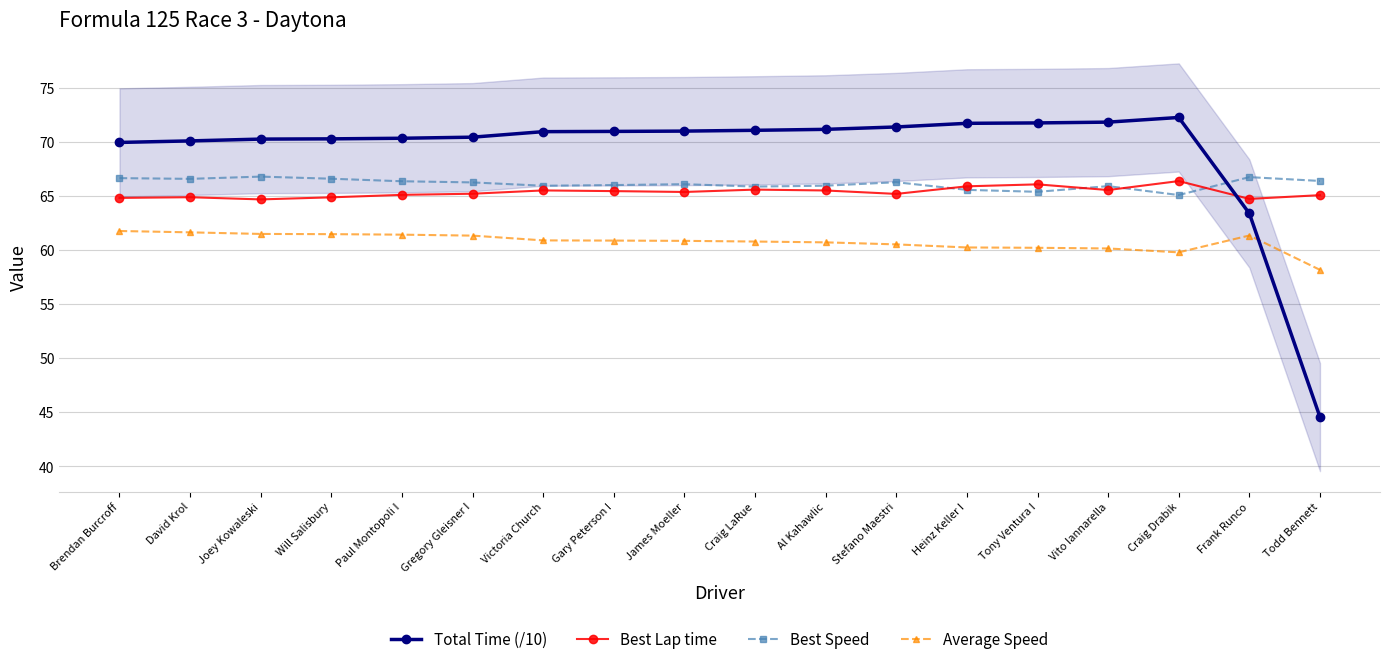

Count the number of categories in the chart.

18